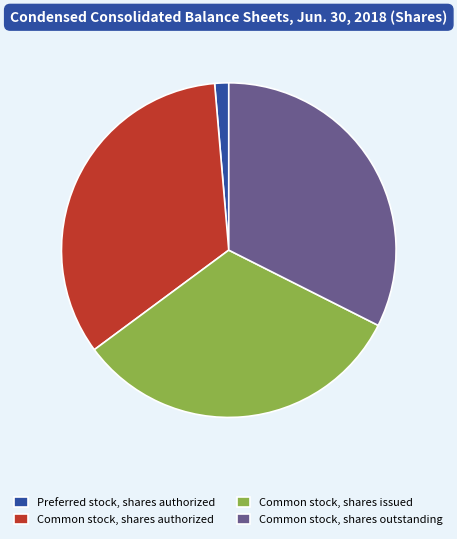

How many segments does this pie chart have?

4